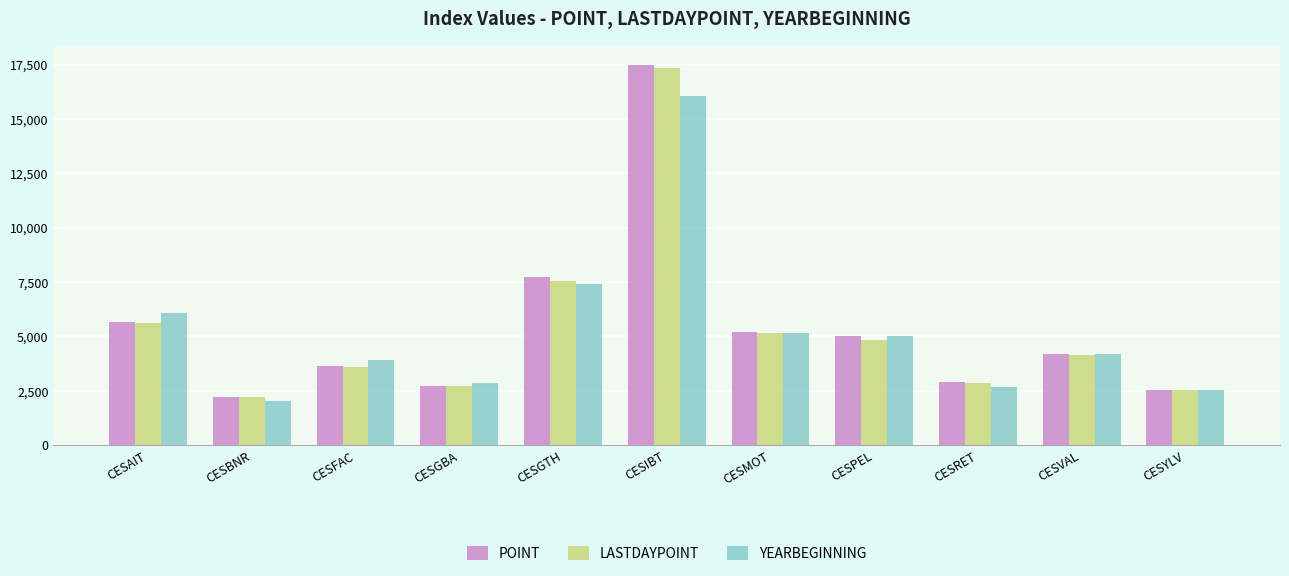

Where does the YEARBEGINNING series first go above 4175?

CESAIT